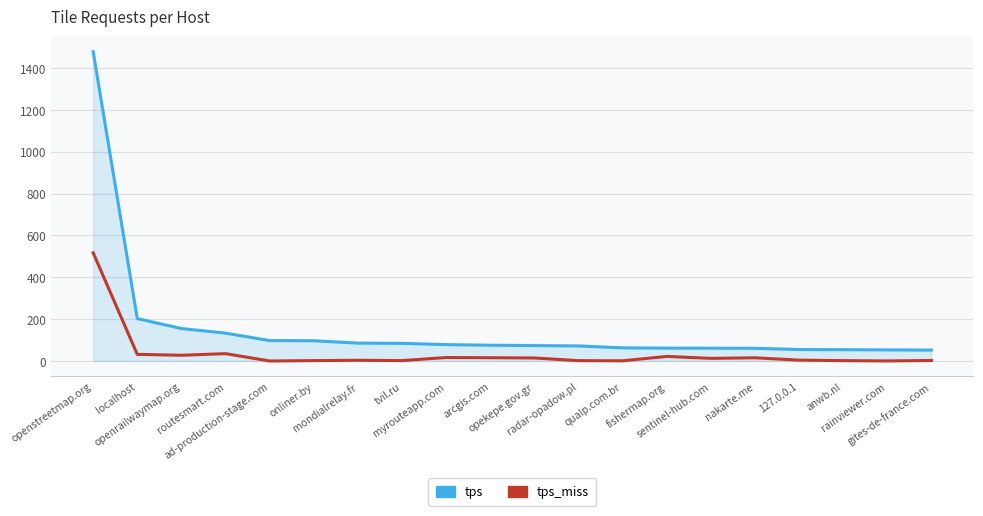

What is the highest value of the tps series?

1478.1